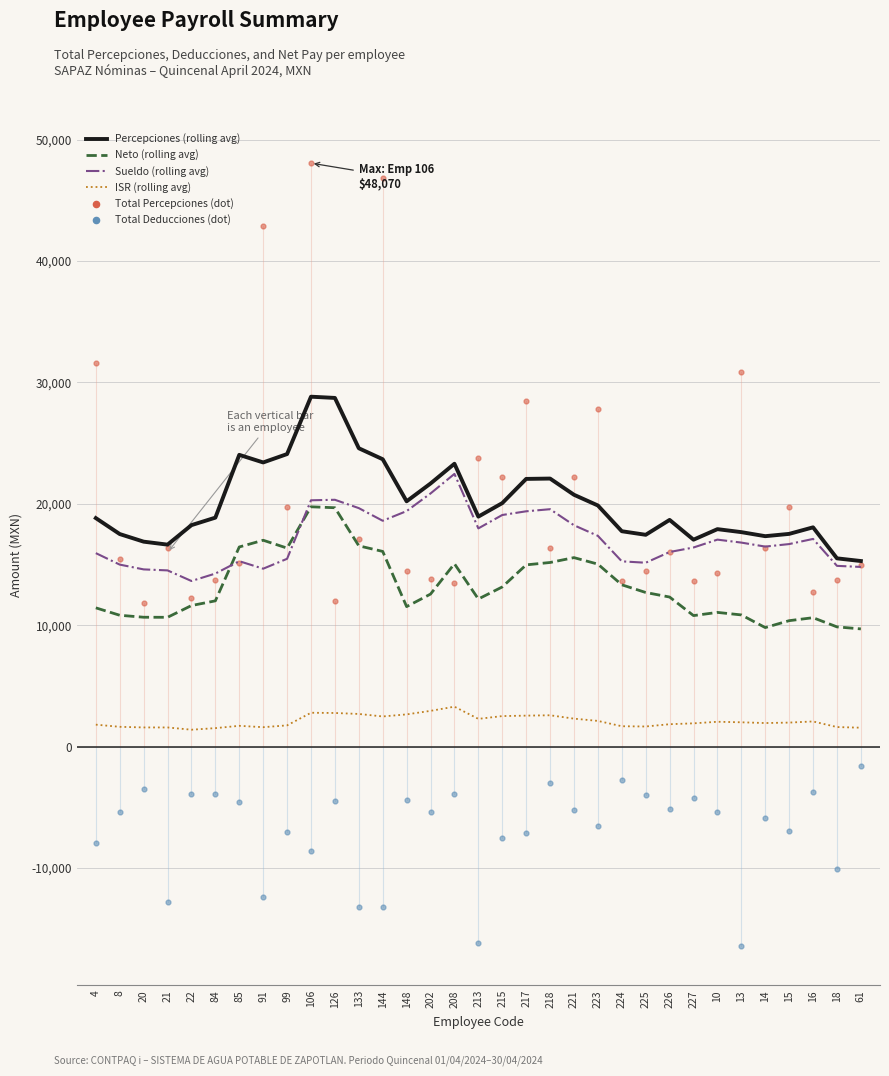

Which series has the widest spread of Y values?

Total Percepciones